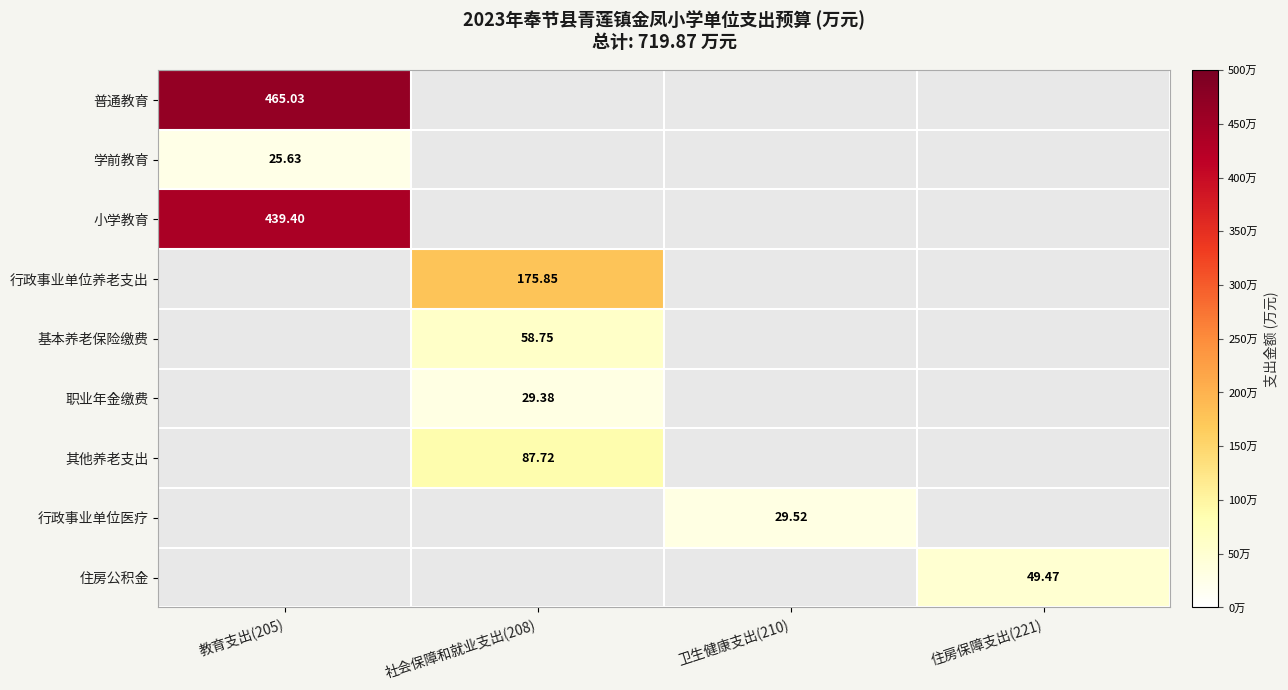

Which category has the lowest value across all series?

教育支出(205)